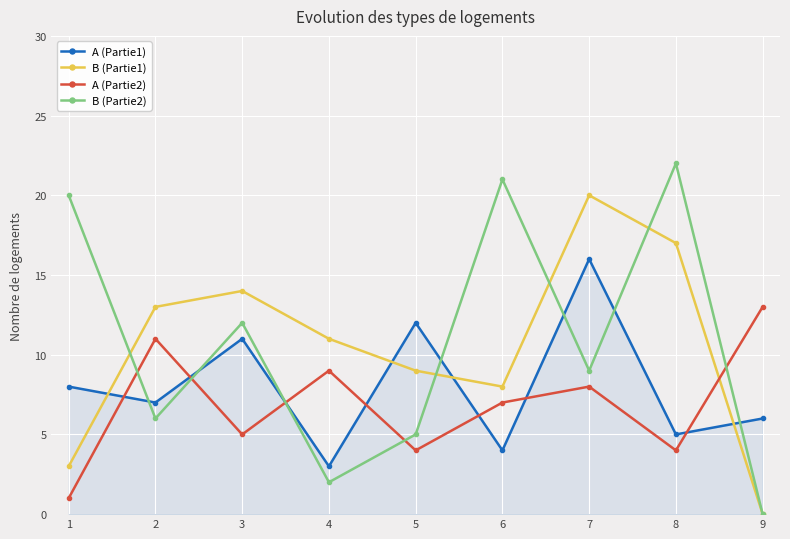

What is the difference between the maximum and second lowest values in the A (Partie1) series?

12